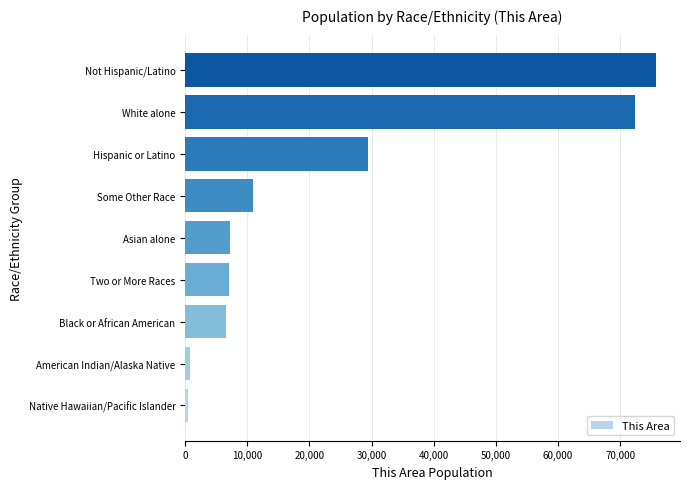

At which label is the value closest to 38122?

Hispanic or Latino